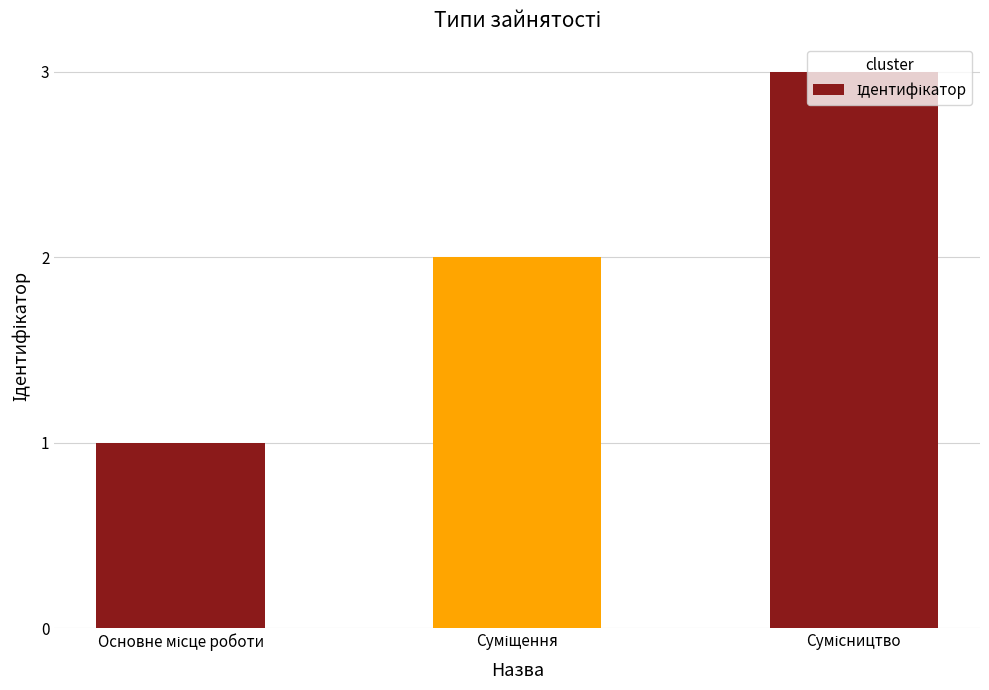

What is the maximum value shown in the chart?

3